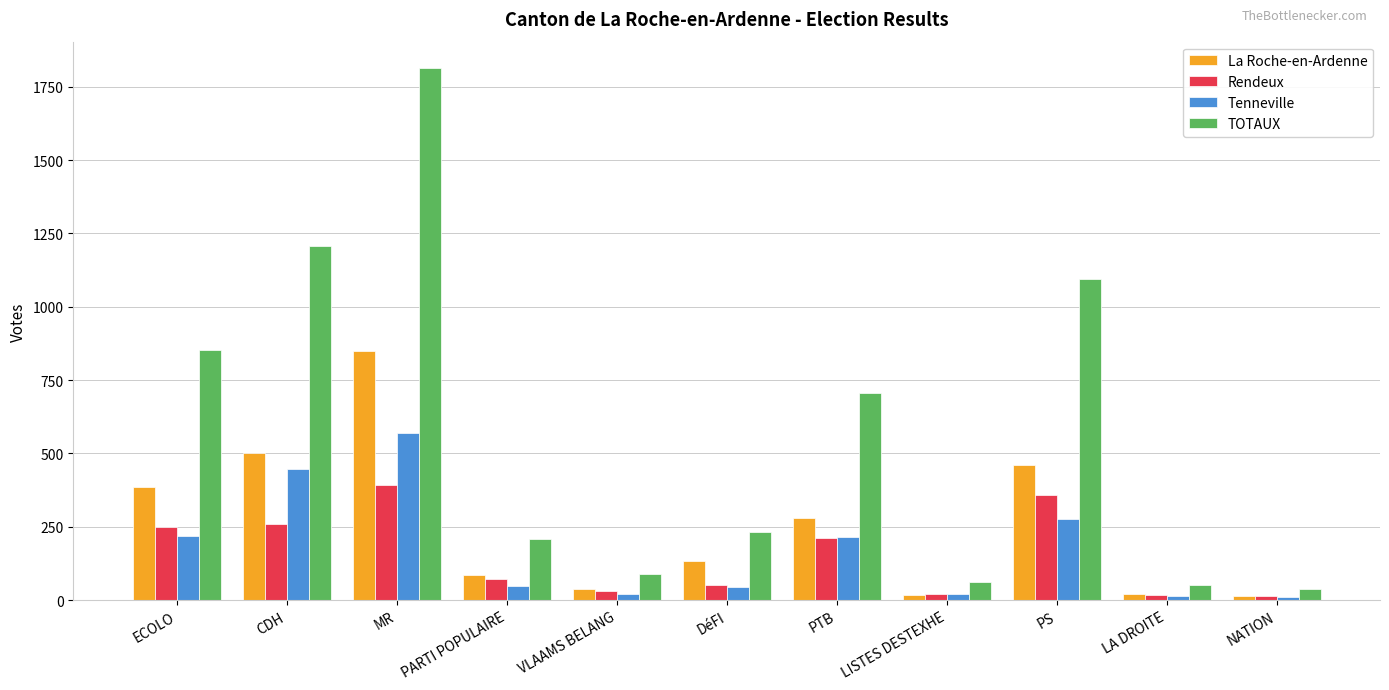

Rank the series at CDH from lowest to highest value.

Rendeux, Tenneville, La Roche-en-Ardenne, TOTAUX